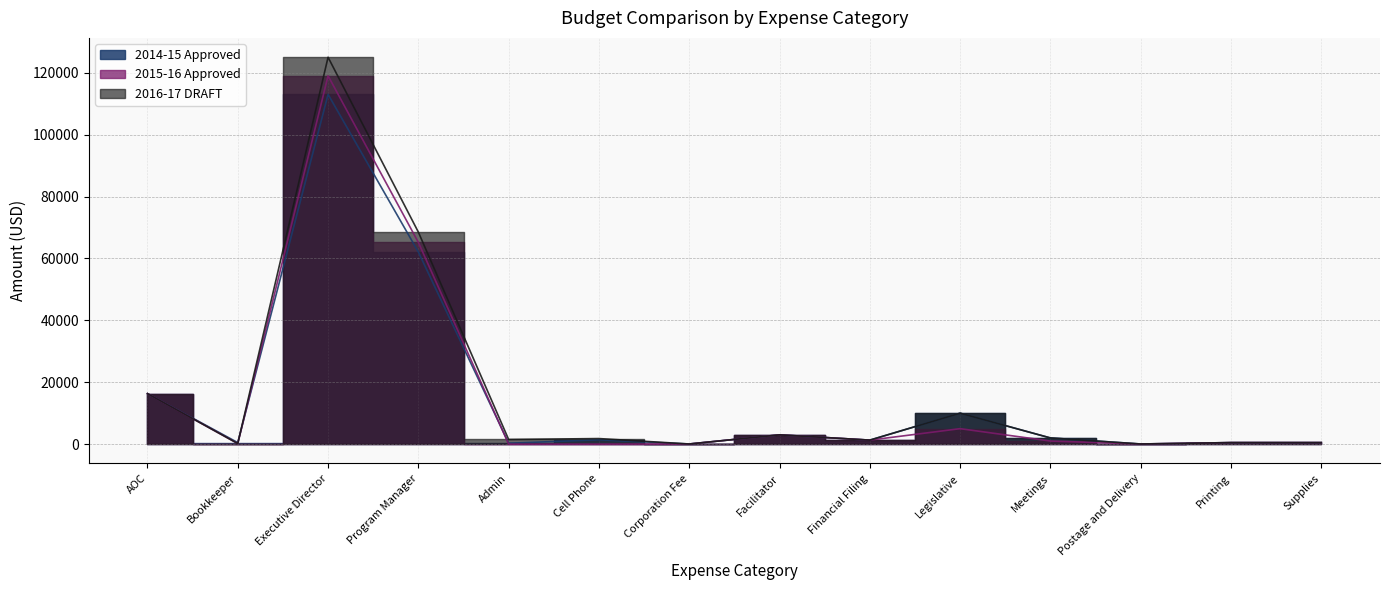

True or false: 2016-17 DRAFT and 2015-16 Approved cross at least once.

False